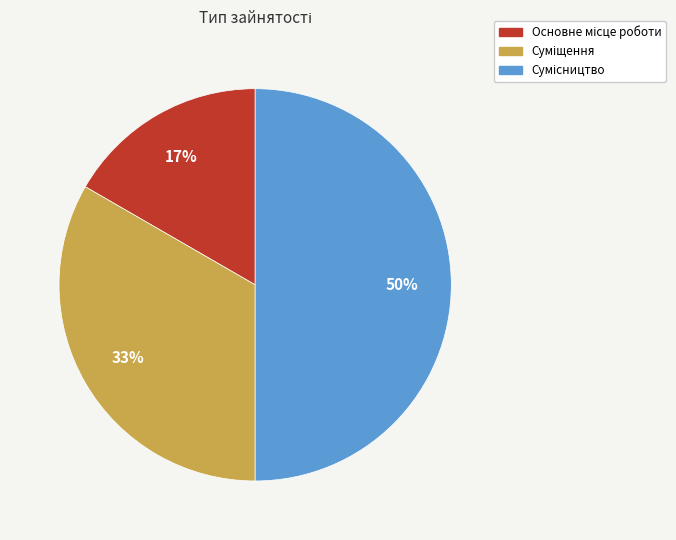

To the nearest percent, what is the average slice percentage?

33%